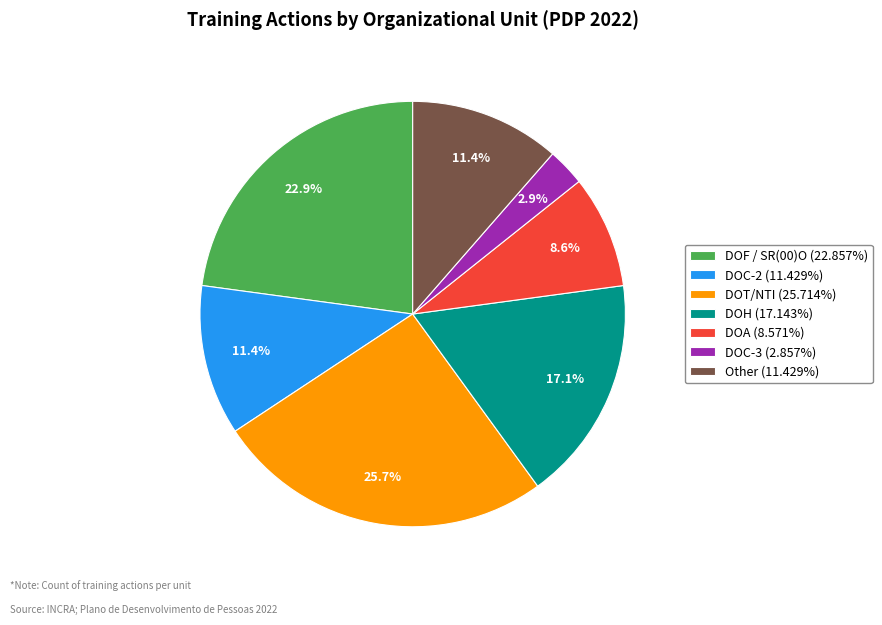

To the nearest percent, what is the difference between the largest and smallest slice percentages?

23%